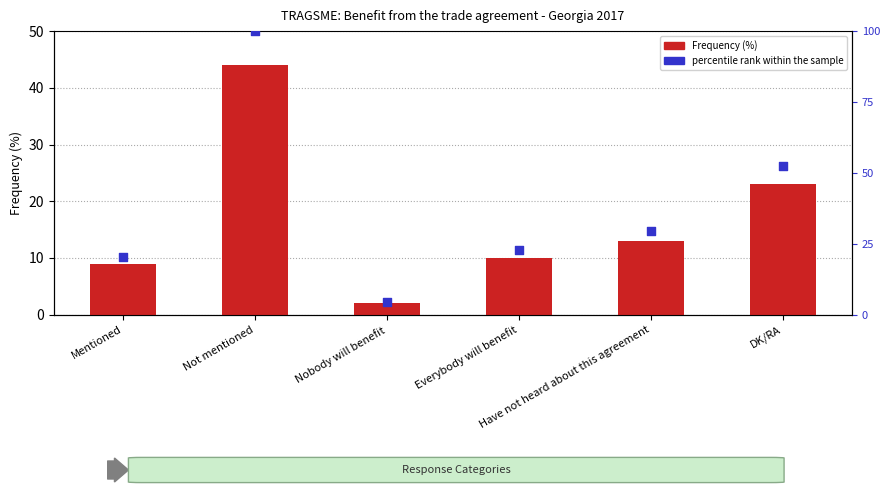

Which series reaches the minimum Y coordinate?

Frequency (%)